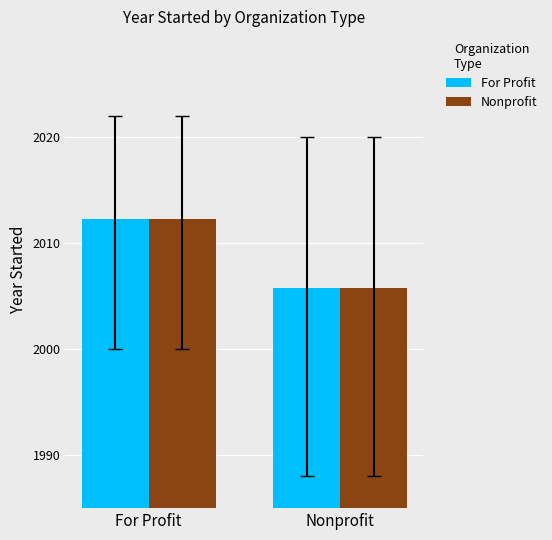

How many series are shown in this chart?

2